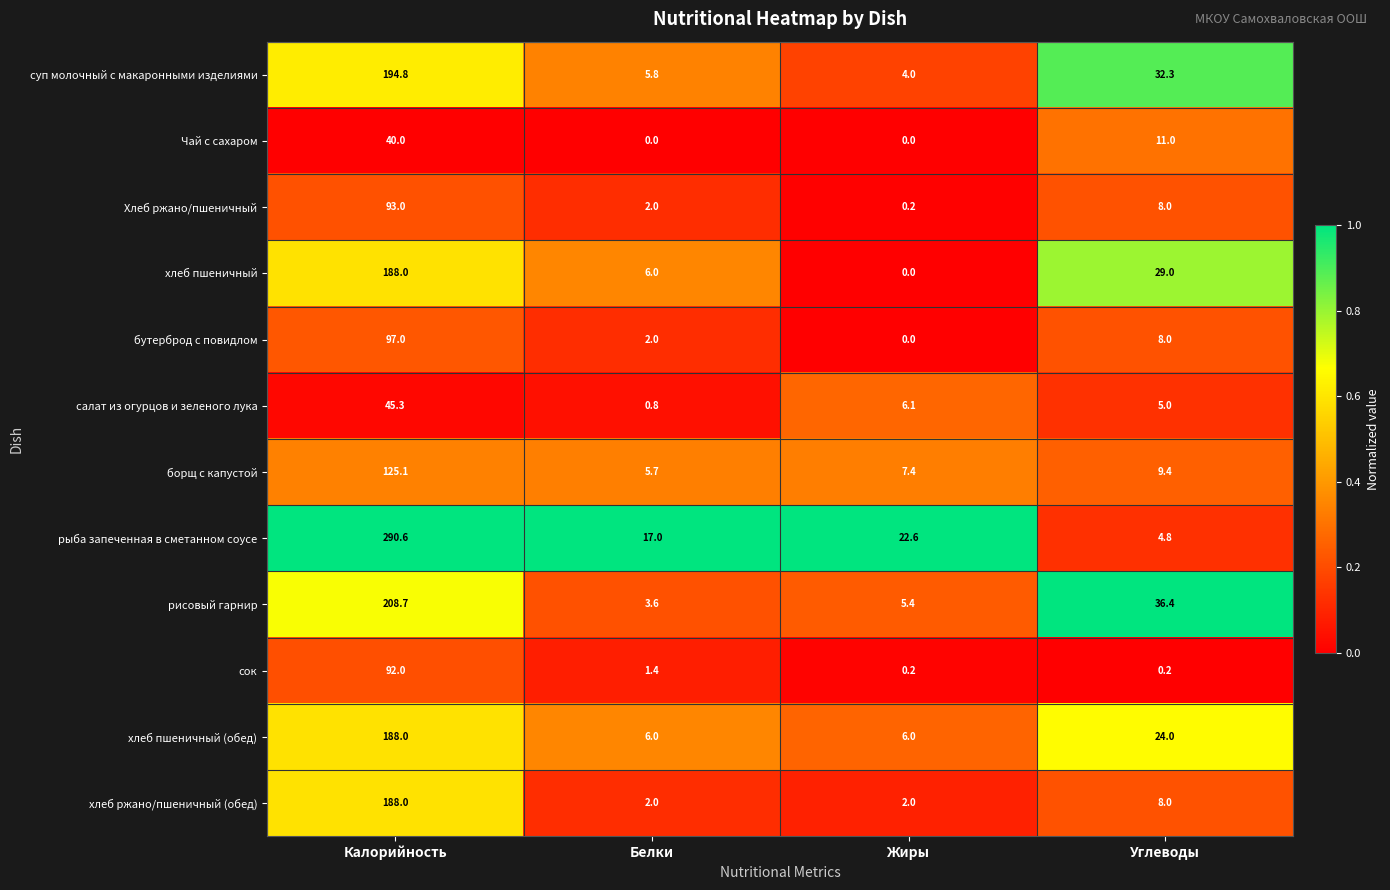

List the labels in order of рыба запеченная в сметанном соусе value, largest first.

Калорийность, Жиры, Белки, Углеводы